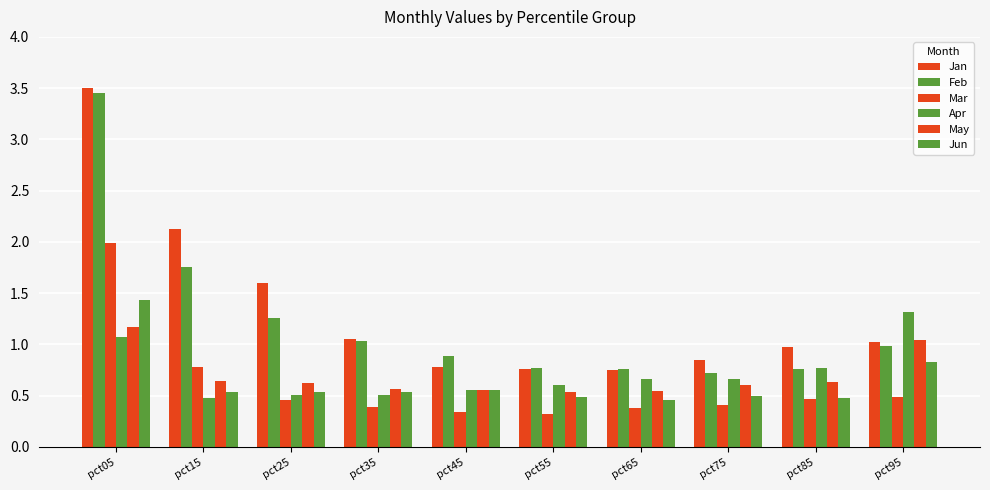

What is the maximum value for Apr?

1.3